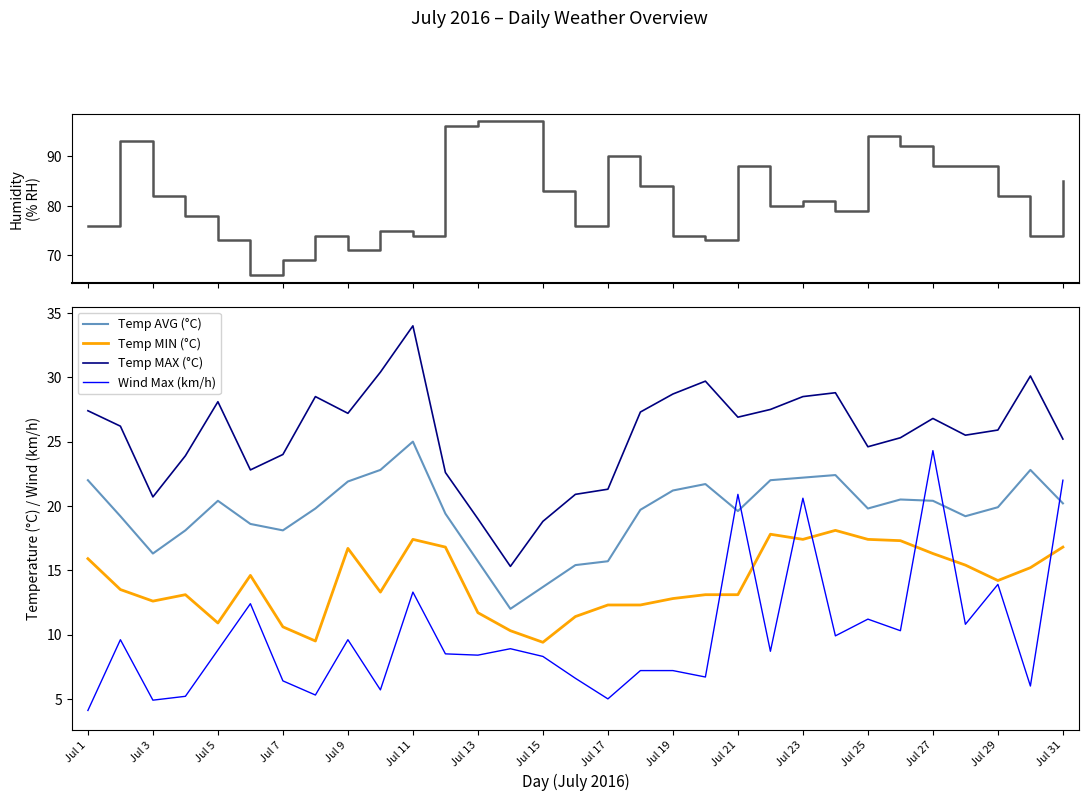

Count the number of categories in the chart.

31